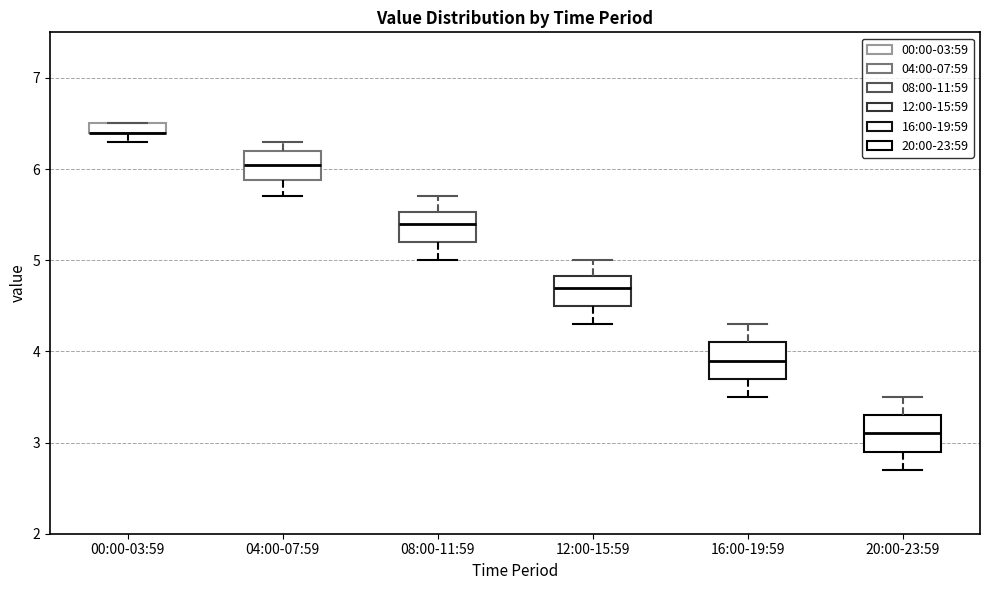

Where does the median line of the box for 04:00-07:59 sit on the y-axis? The values are not printed on the chart, so give them approximately, as read against the axis.

6.1